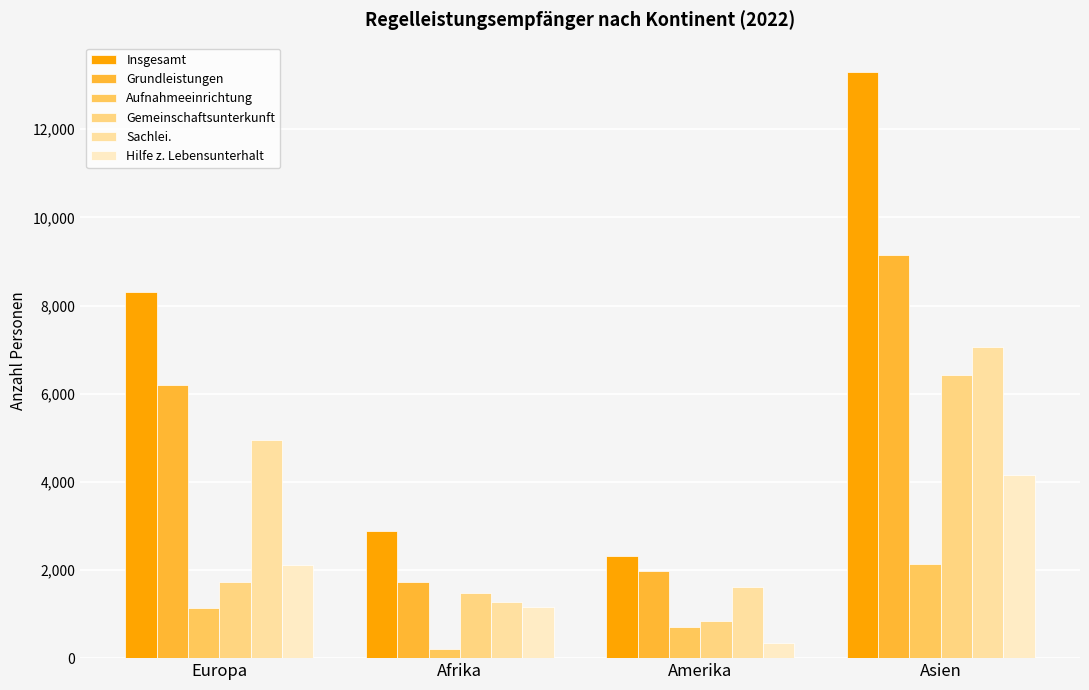

The Gemeinschaftsunterkunft series shows 11372 at Asien. True or false?

False